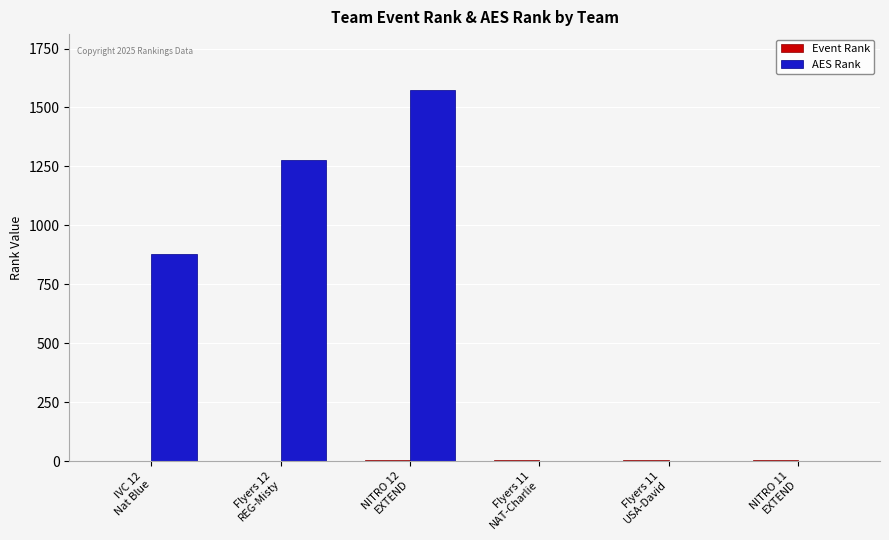

True or false: AES Rank has a value of -685 at Flyers 11
USA-David.

False